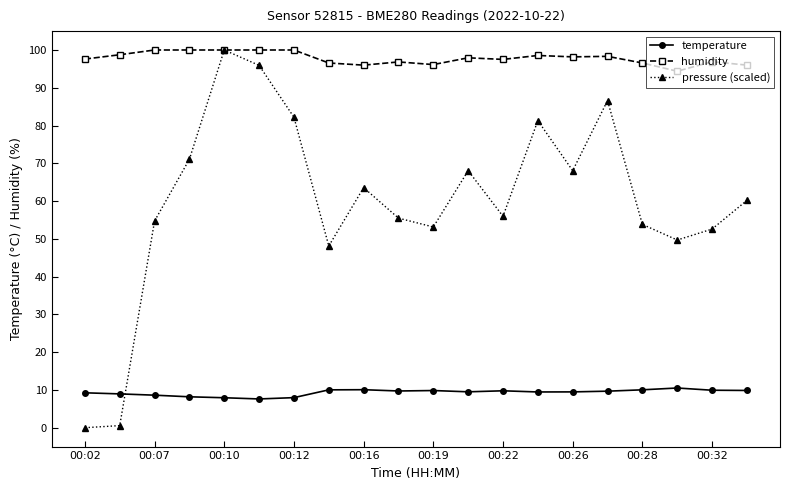

What is the value of the pressure (scaled) point at the 4th from the left?

71.1